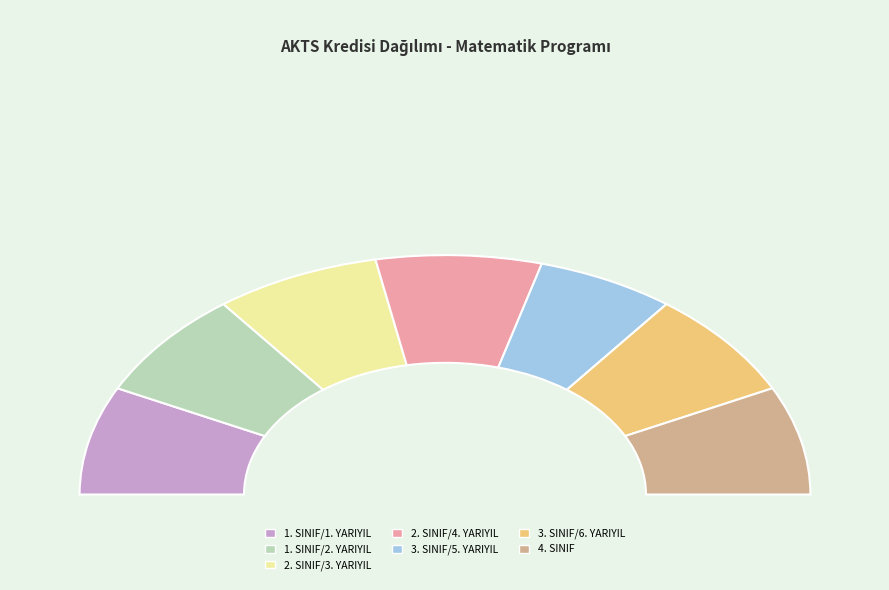

Does any single category account for the majority?

No